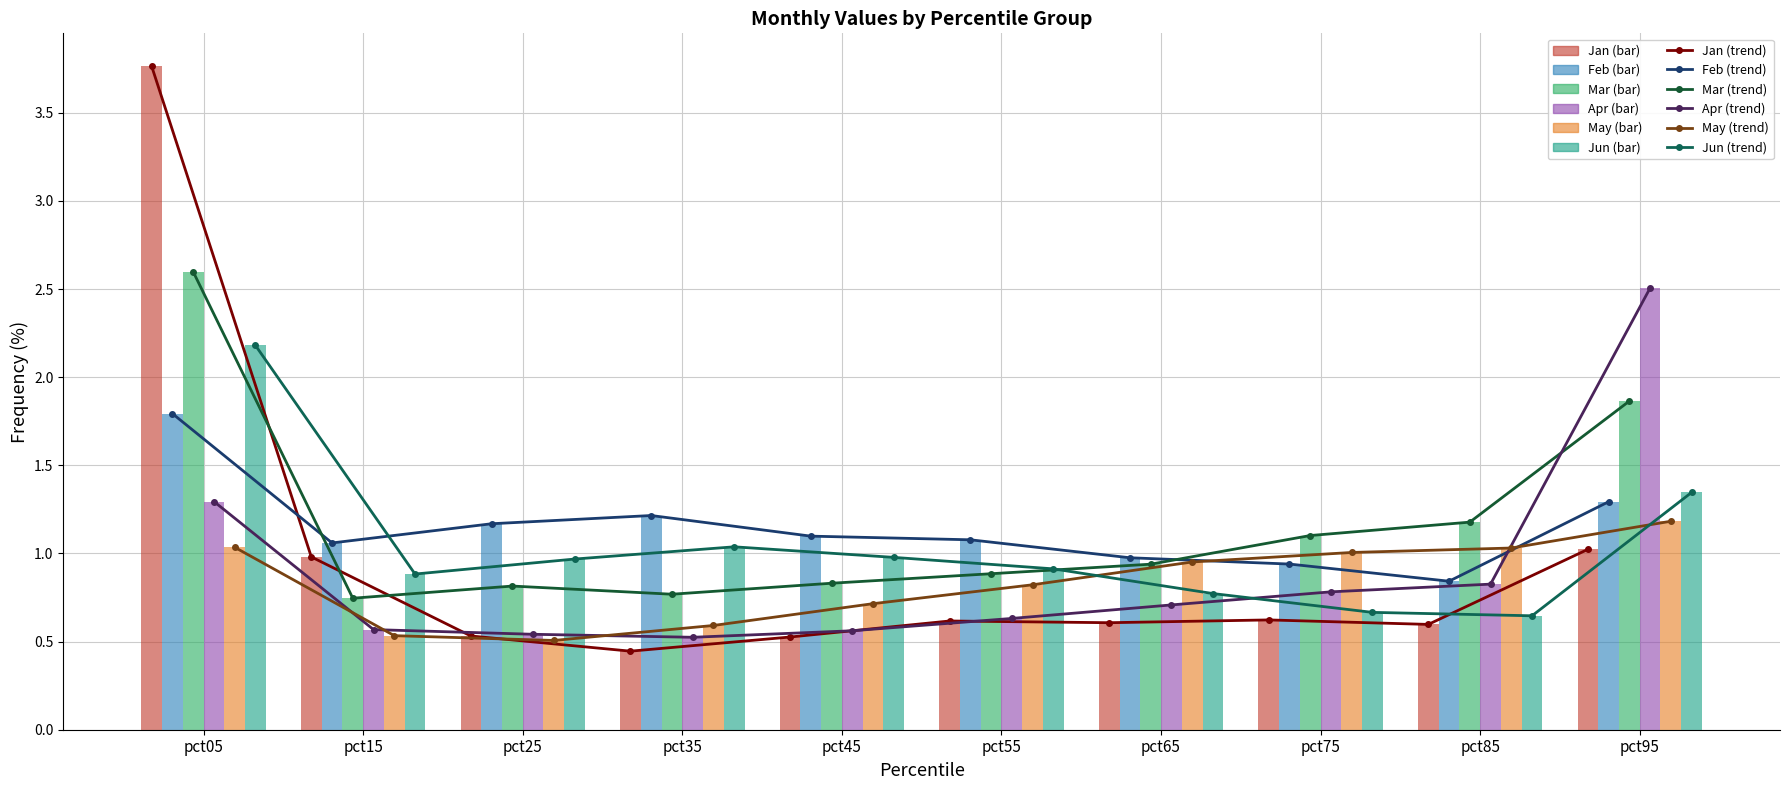

Which category has the highest value across all series?

pct05